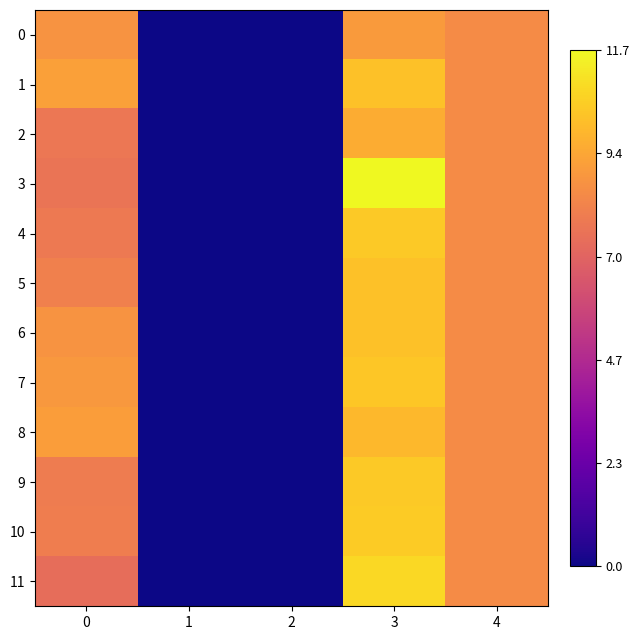

At how many categories does at least one series exceed 8?

3